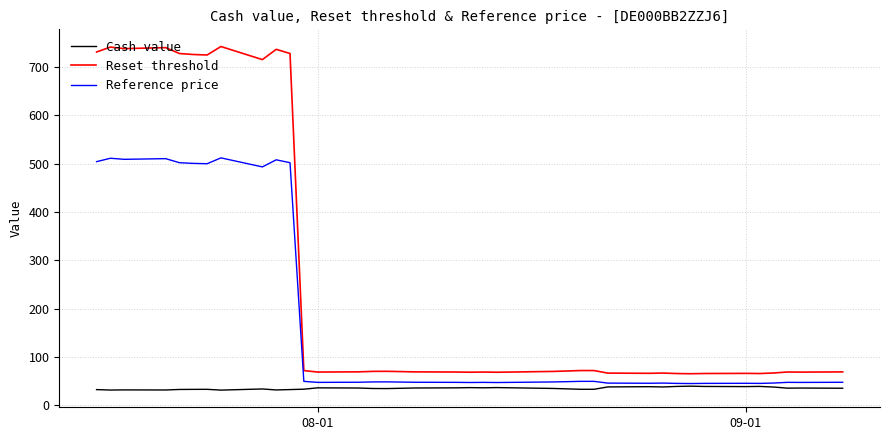

Rank the series by their maximum value, from highest to lowest.

Reset threshold, Reference price, Cash value